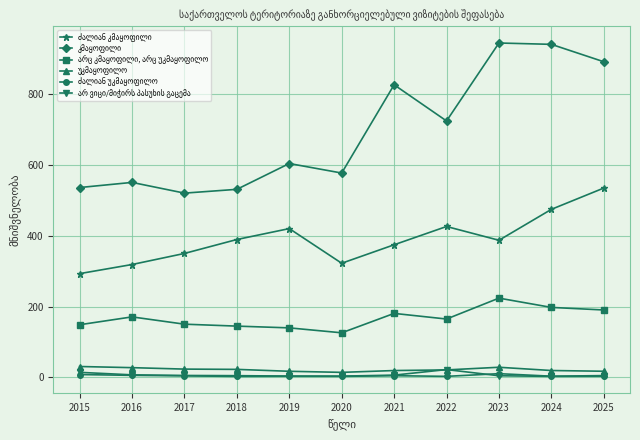

At how many categories does at least one series exceed 634?

5